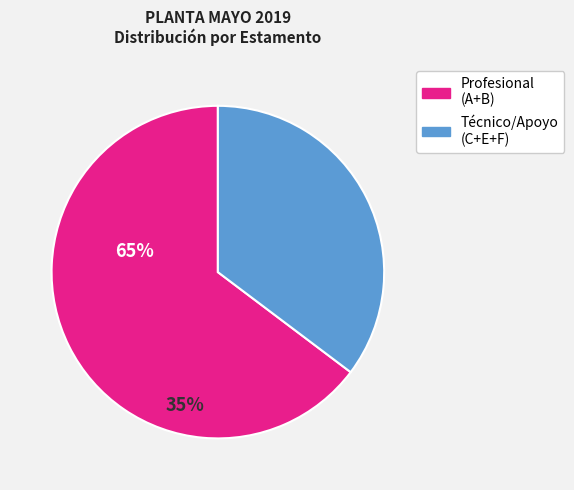

Is there any slice that represents more than half of the pie?

Yes